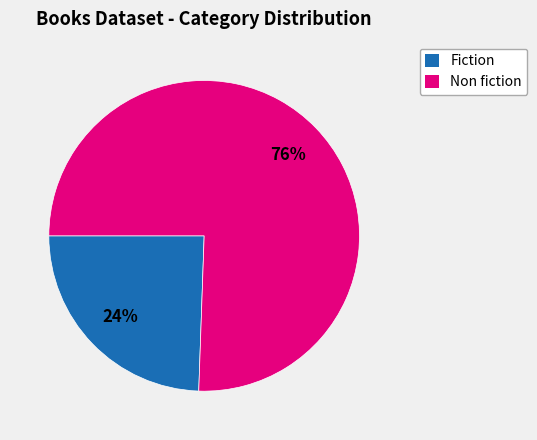

Does any single category account for the majority?

Yes